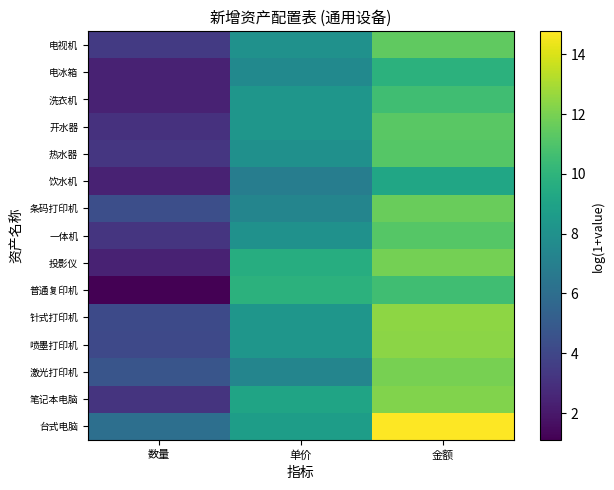

At how many categories does at least one series exceed 12?

1